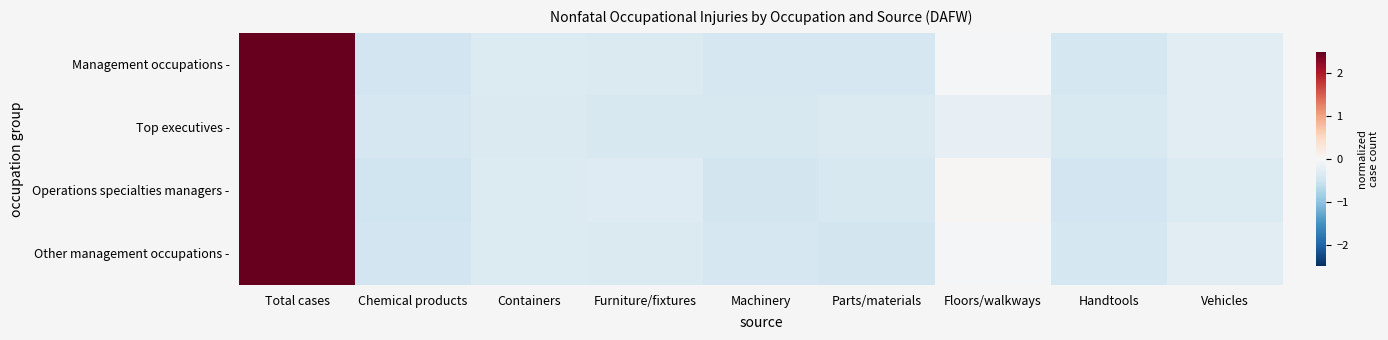

What is the difference between the highest and lowest values at Machinery?

0.1